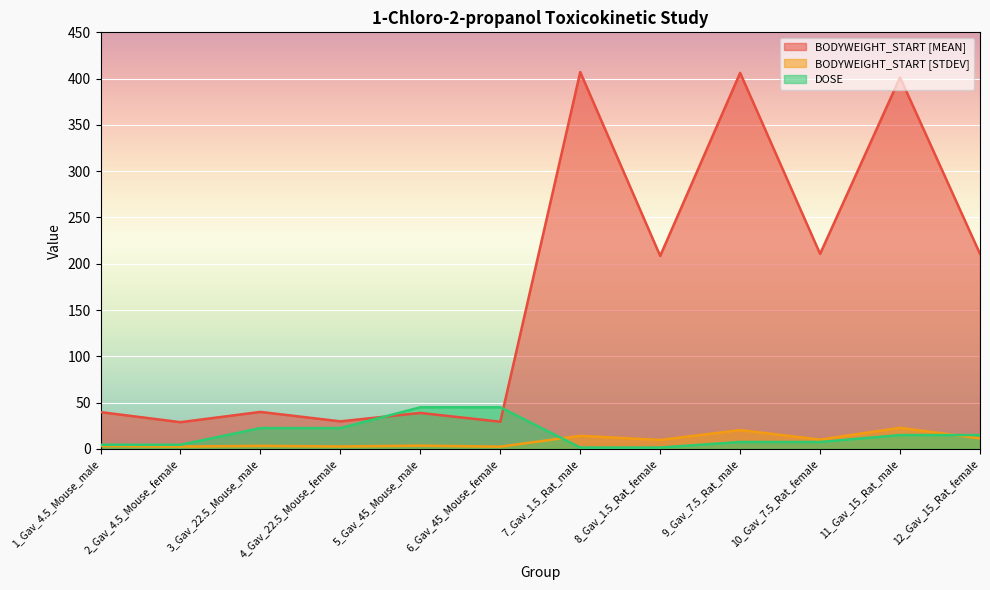

What is the difference between the maximum and minimum values in the BODYWEIGHT_START [STDEV] series?

20.4